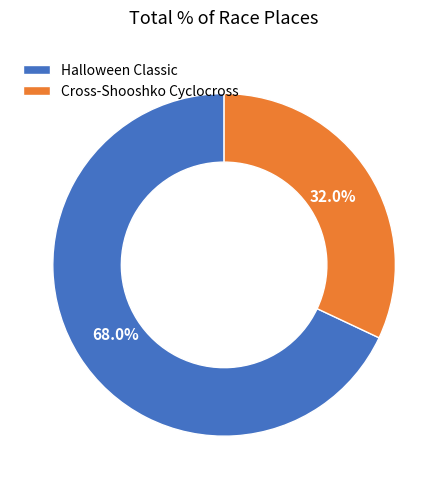

To the nearest percent, what is the combined percentage of Cross-Shooshko Cyclocross and Halloween Classic?

100%